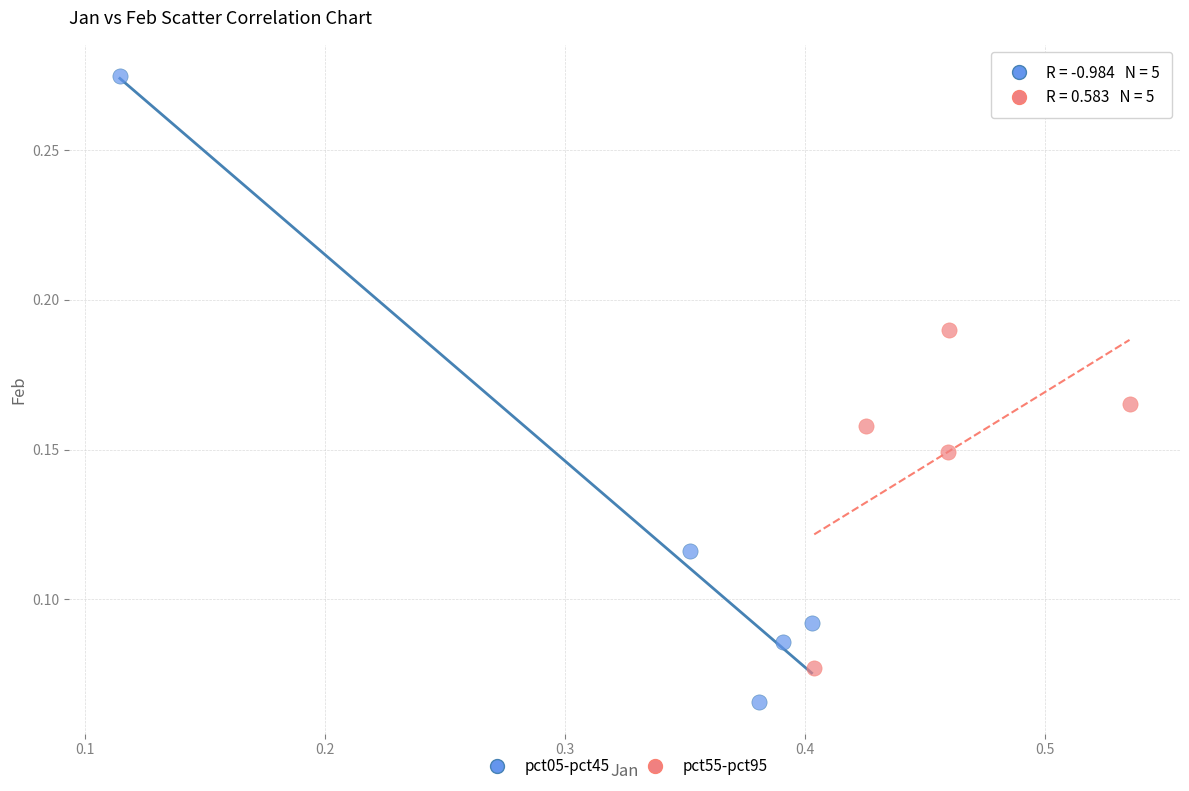

Which series has the widest spread of Y values?

pct05-pct45